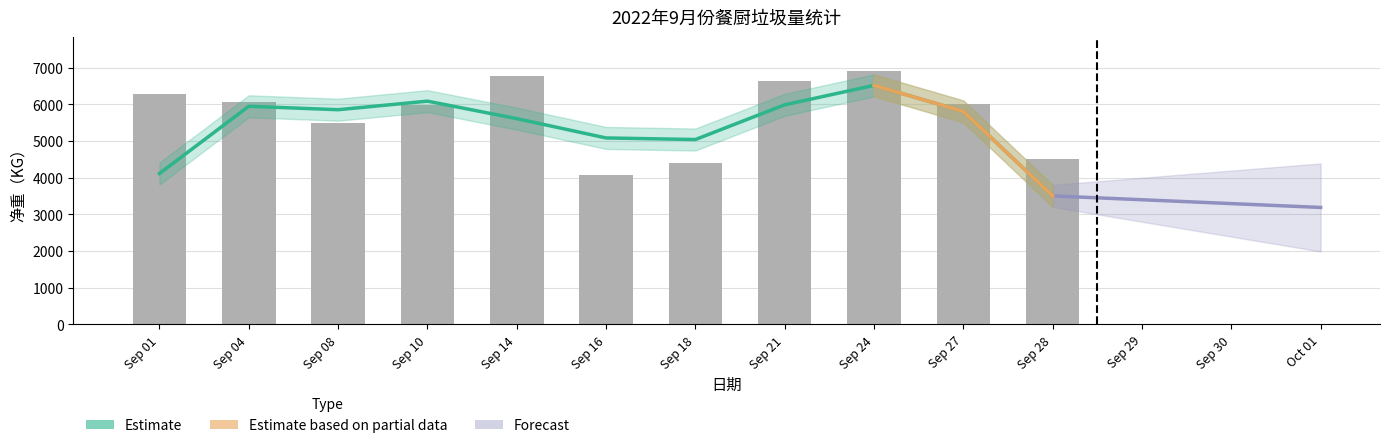

What is the difference between the maximum and minimum values?

2840